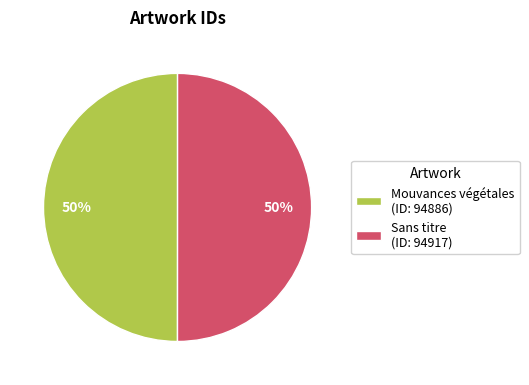

How many slices are in this pie chart?

2